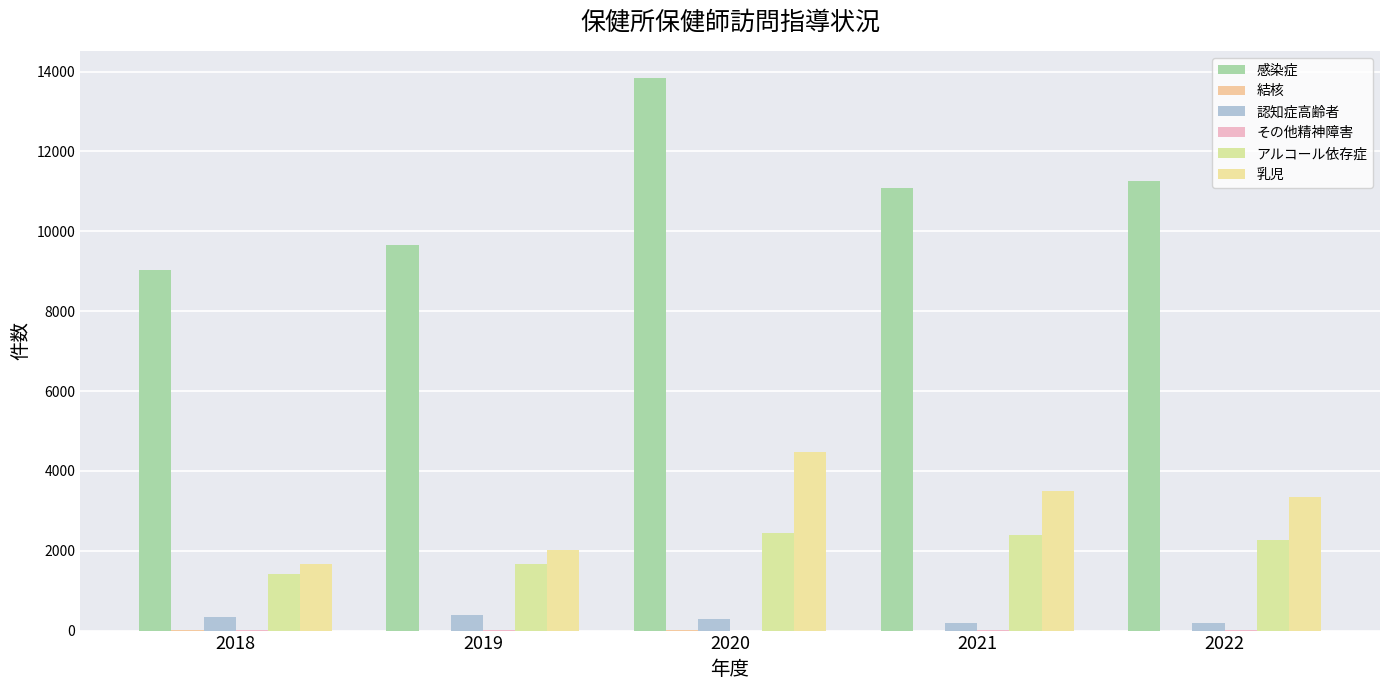

What is the total value across all series at 2020?

21062